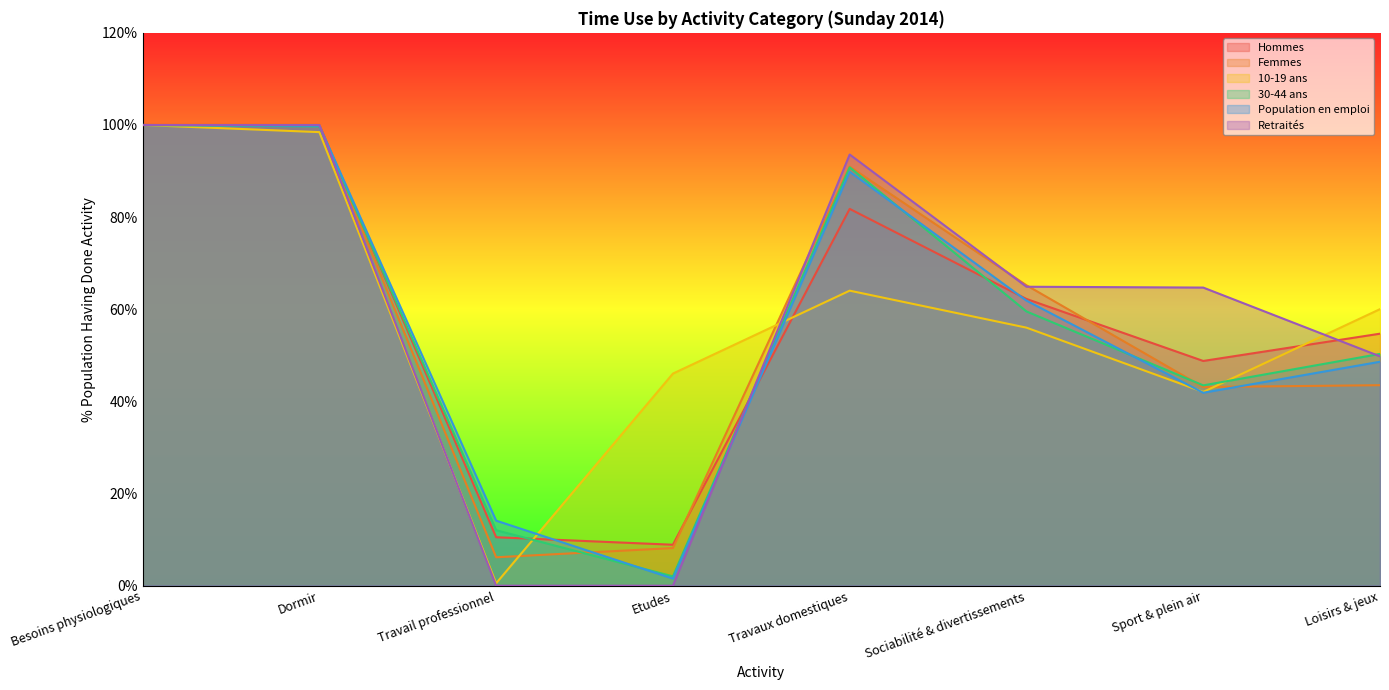

What is the label of the 5th point from the right?

Etudes